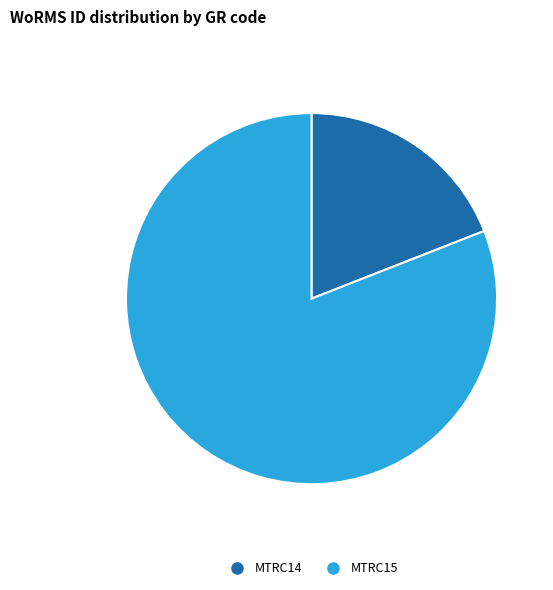

Rank the categories by value from lowest to highest.

MTRC14, MTRC15